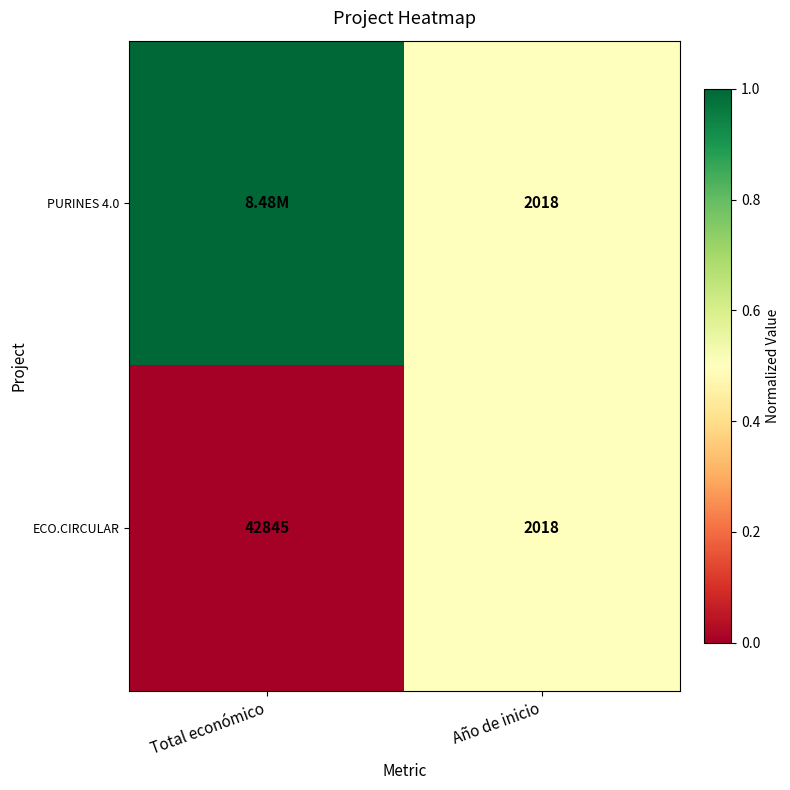

What is the total value across all series at Año de inicio?

4036